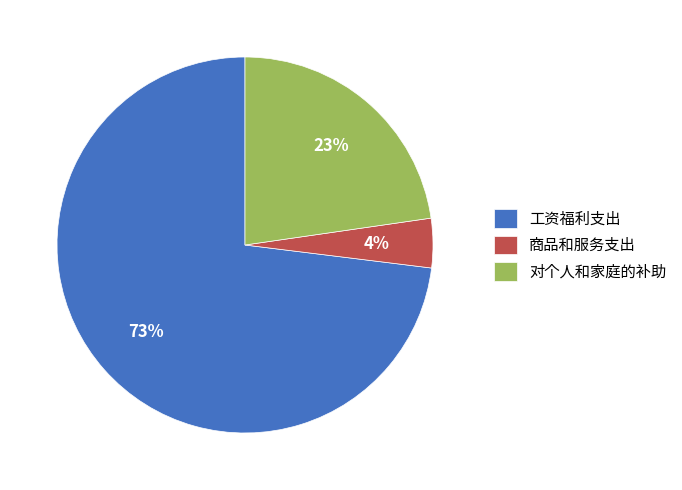

Count the number of slices in the pie.

3